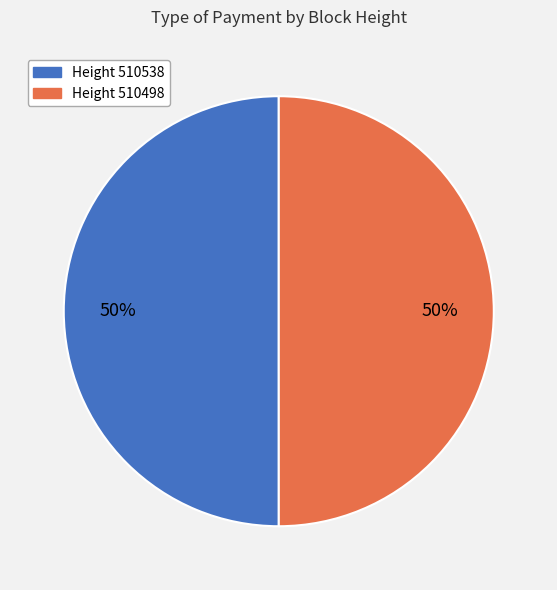

To the nearest percent, what is the average slice percentage?

50%